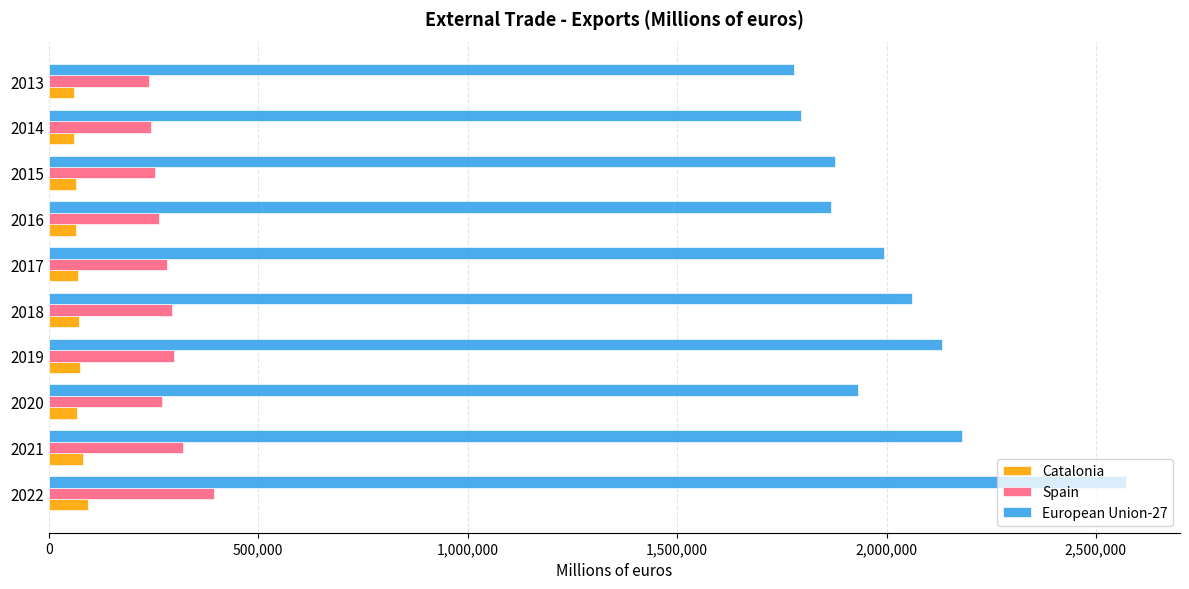

What is the difference between the maximum and minimum values in the Spain series?

155582.7